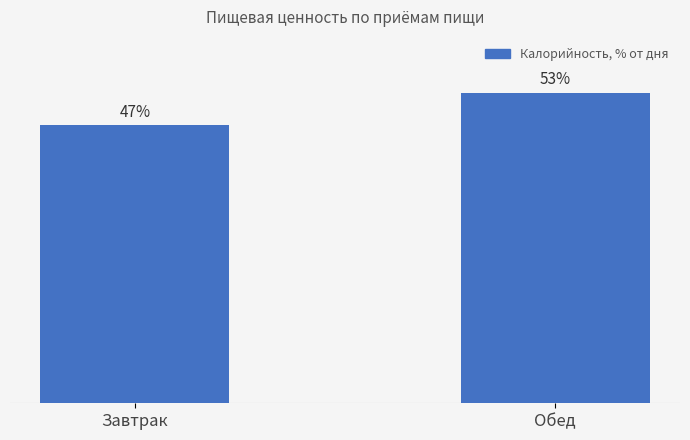

What is the label of the 1st bar from the right?

Обед